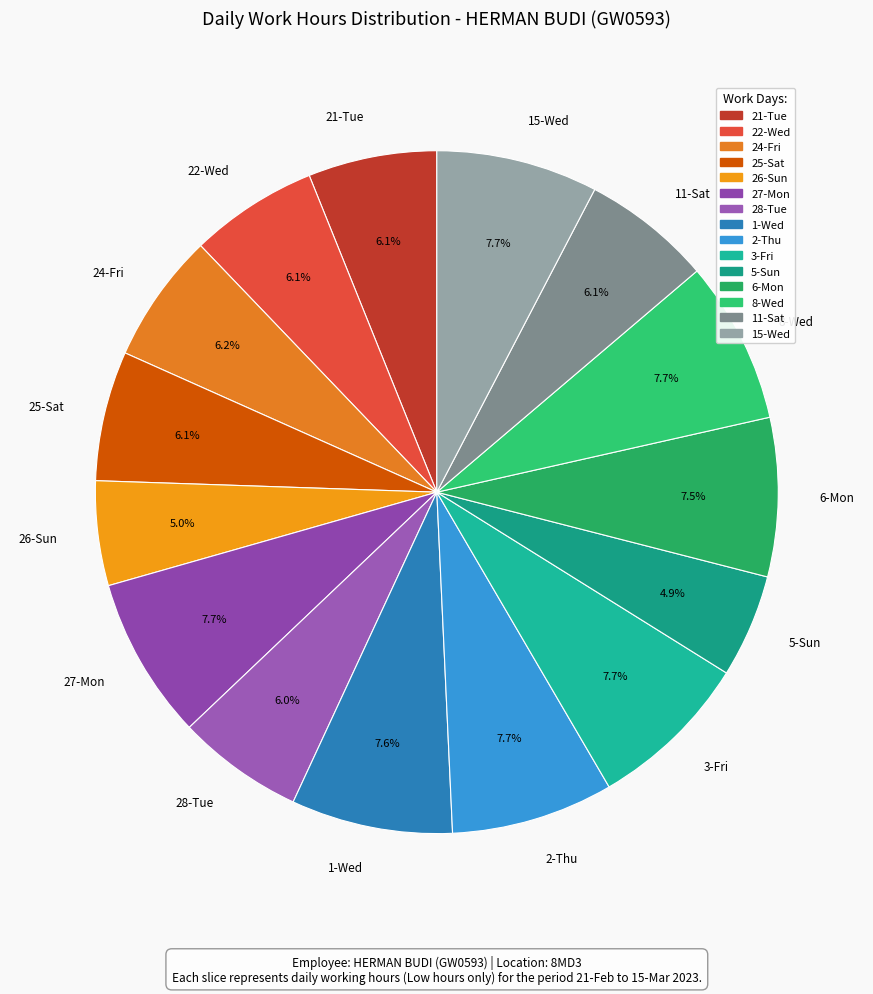

To the nearest percent, what percentage of the pie is 3-Fri?

8%